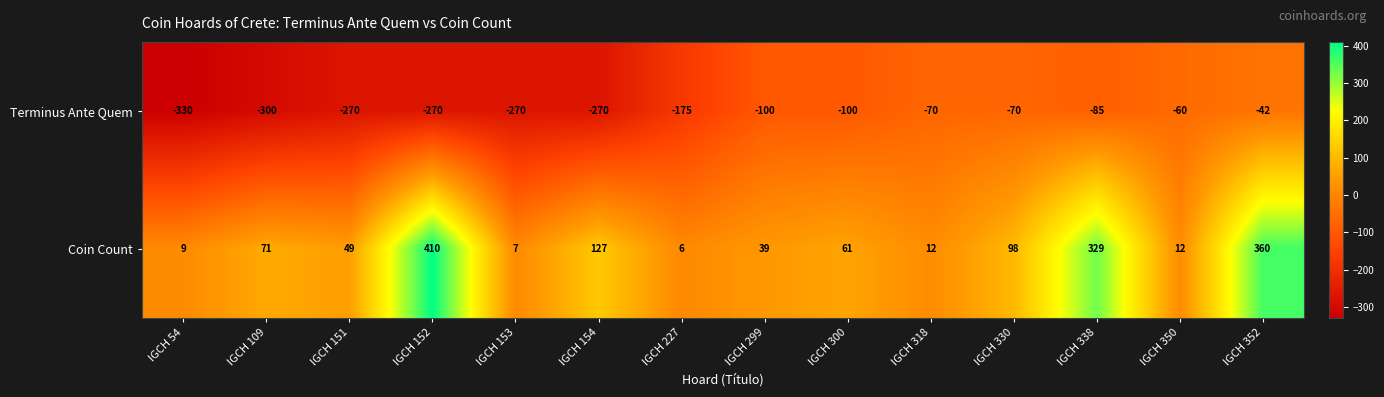

How many distinct data groups are displayed?

2